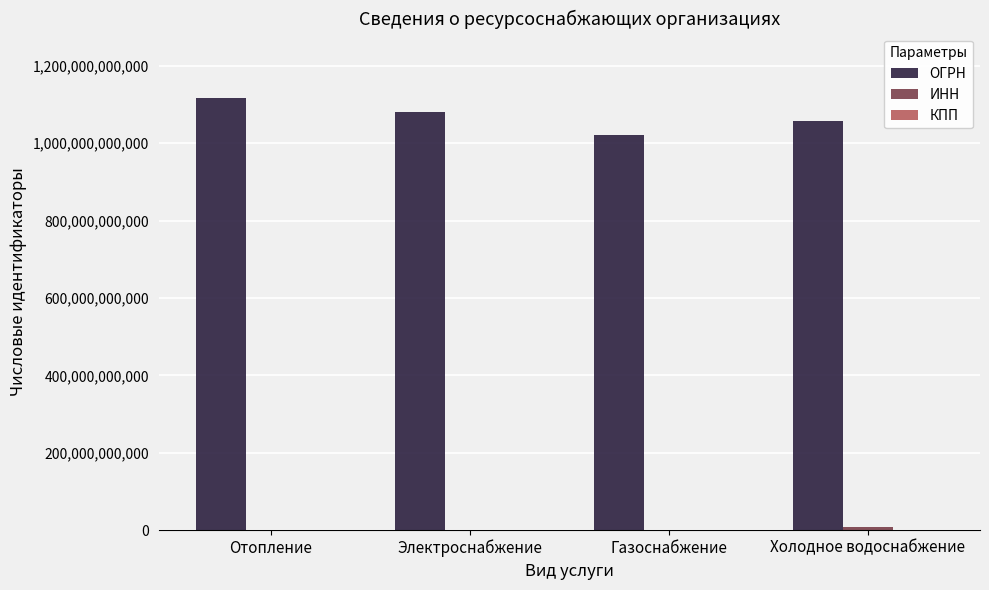

The value of ОГРН at Холодное водоснабжение is 1560408757572. True or false?

False